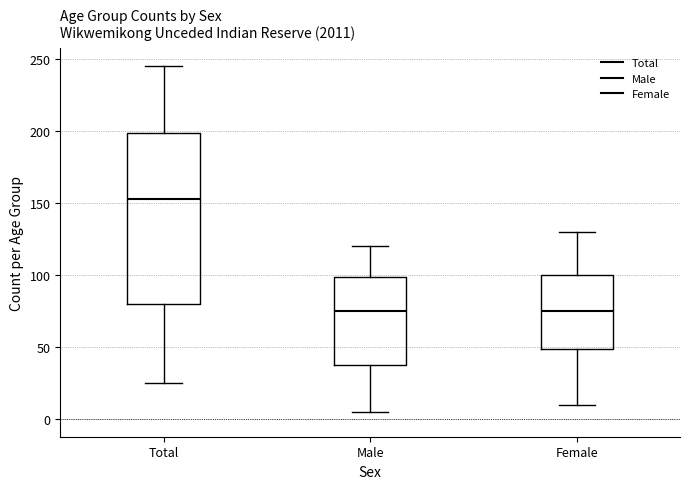

Reading left to right, read every box against the y-axis: the position of its median line, the range the box covers, and the ends of its whiskers. The values are not printed on the chart, so give them approximately, as read against the axis.

Total: median 155, box 80 to 200, whiskers 25 to 245
Male: median 75, box 40 to 100, whiskers 5 to 120
Female: median 75, box 50 to 100, whiskers 10 to 130